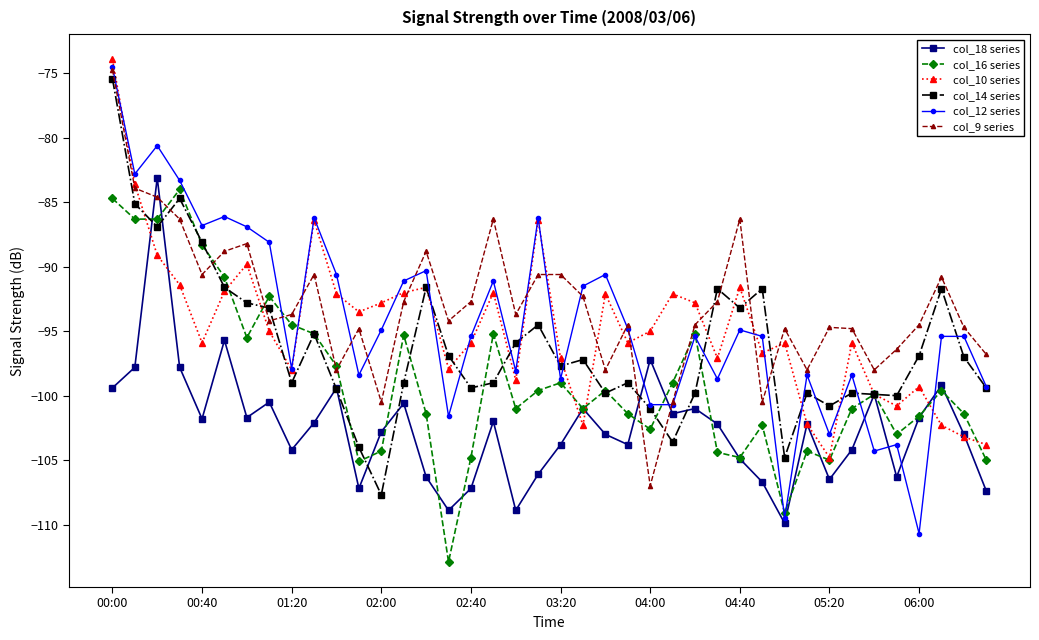

True or false: col_14 series has more than 1 interior local peaks.

True